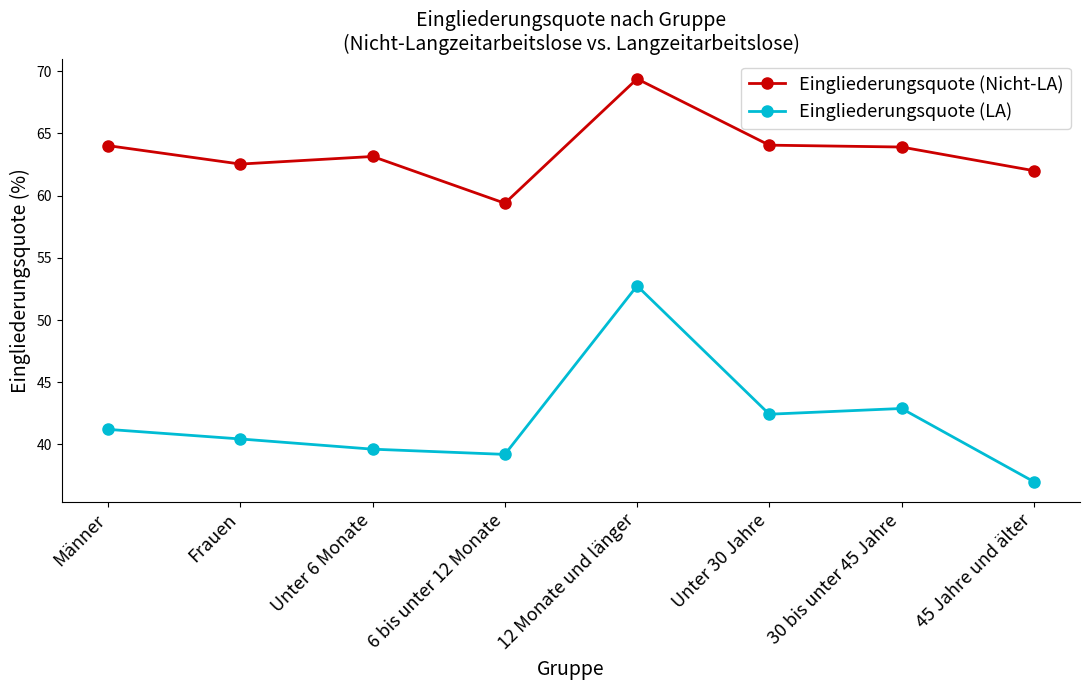

True or false: Eingliederungsquote (LA) and Eingliederungsquote (Nicht-LA) cross at least once.

False